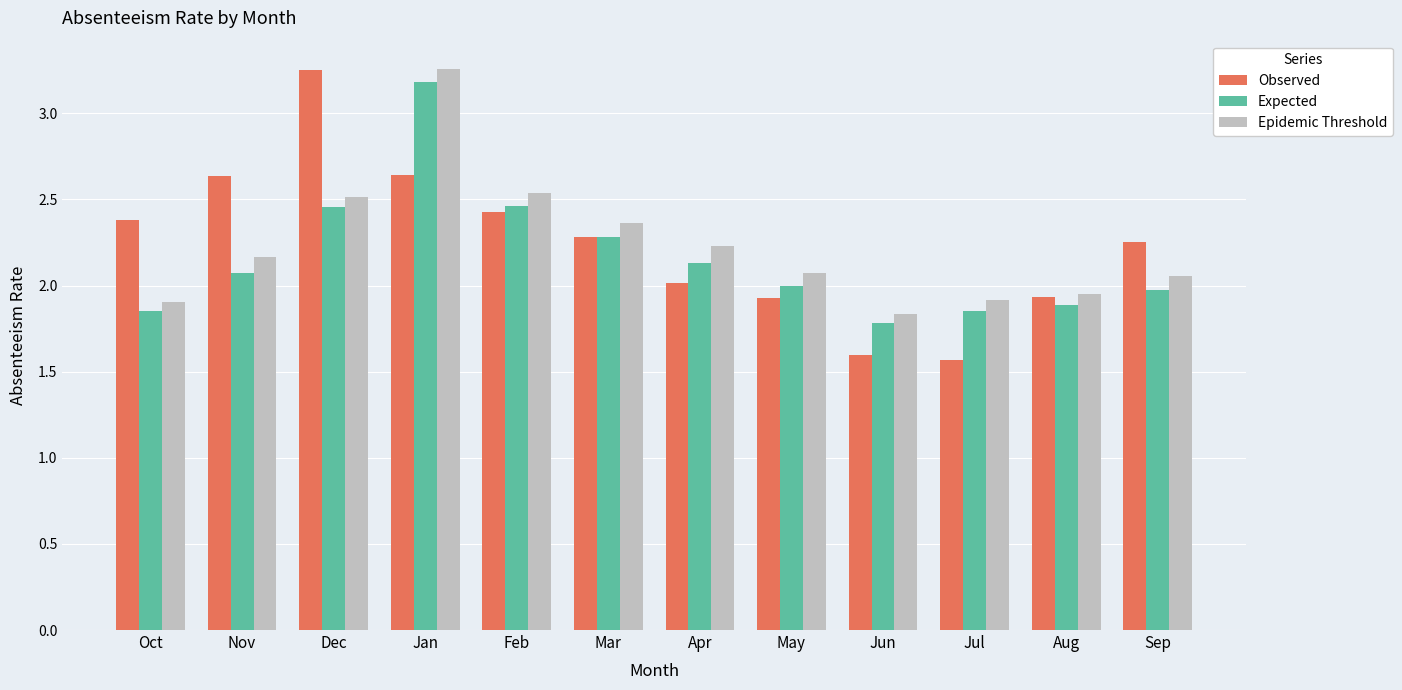

Which series changed the most between Feb and Apr?

Observed